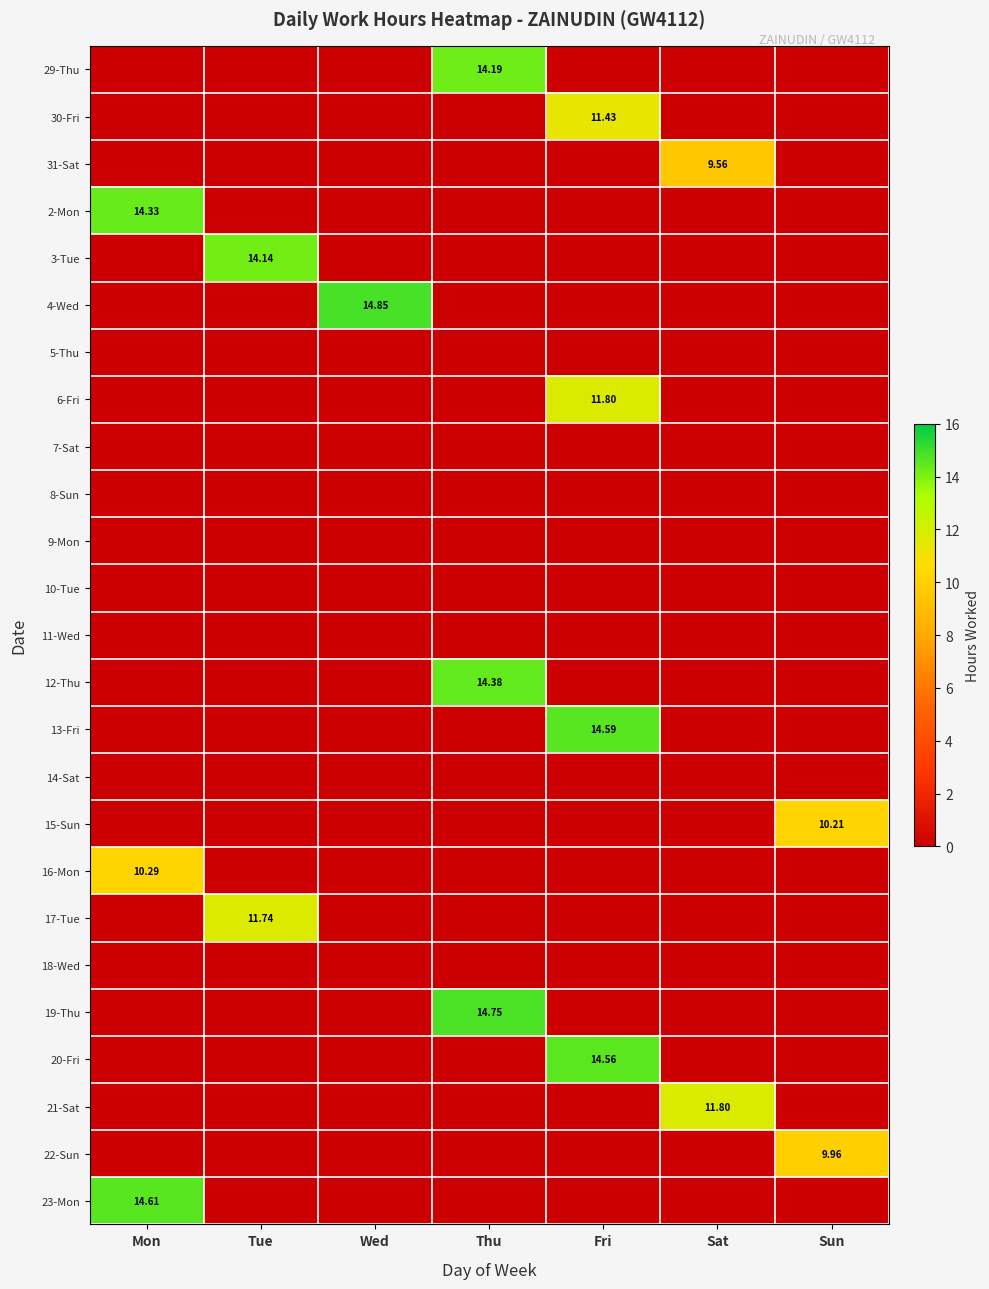

What is the difference between the maximum and minimum values in the 31-Sat series?

9.6